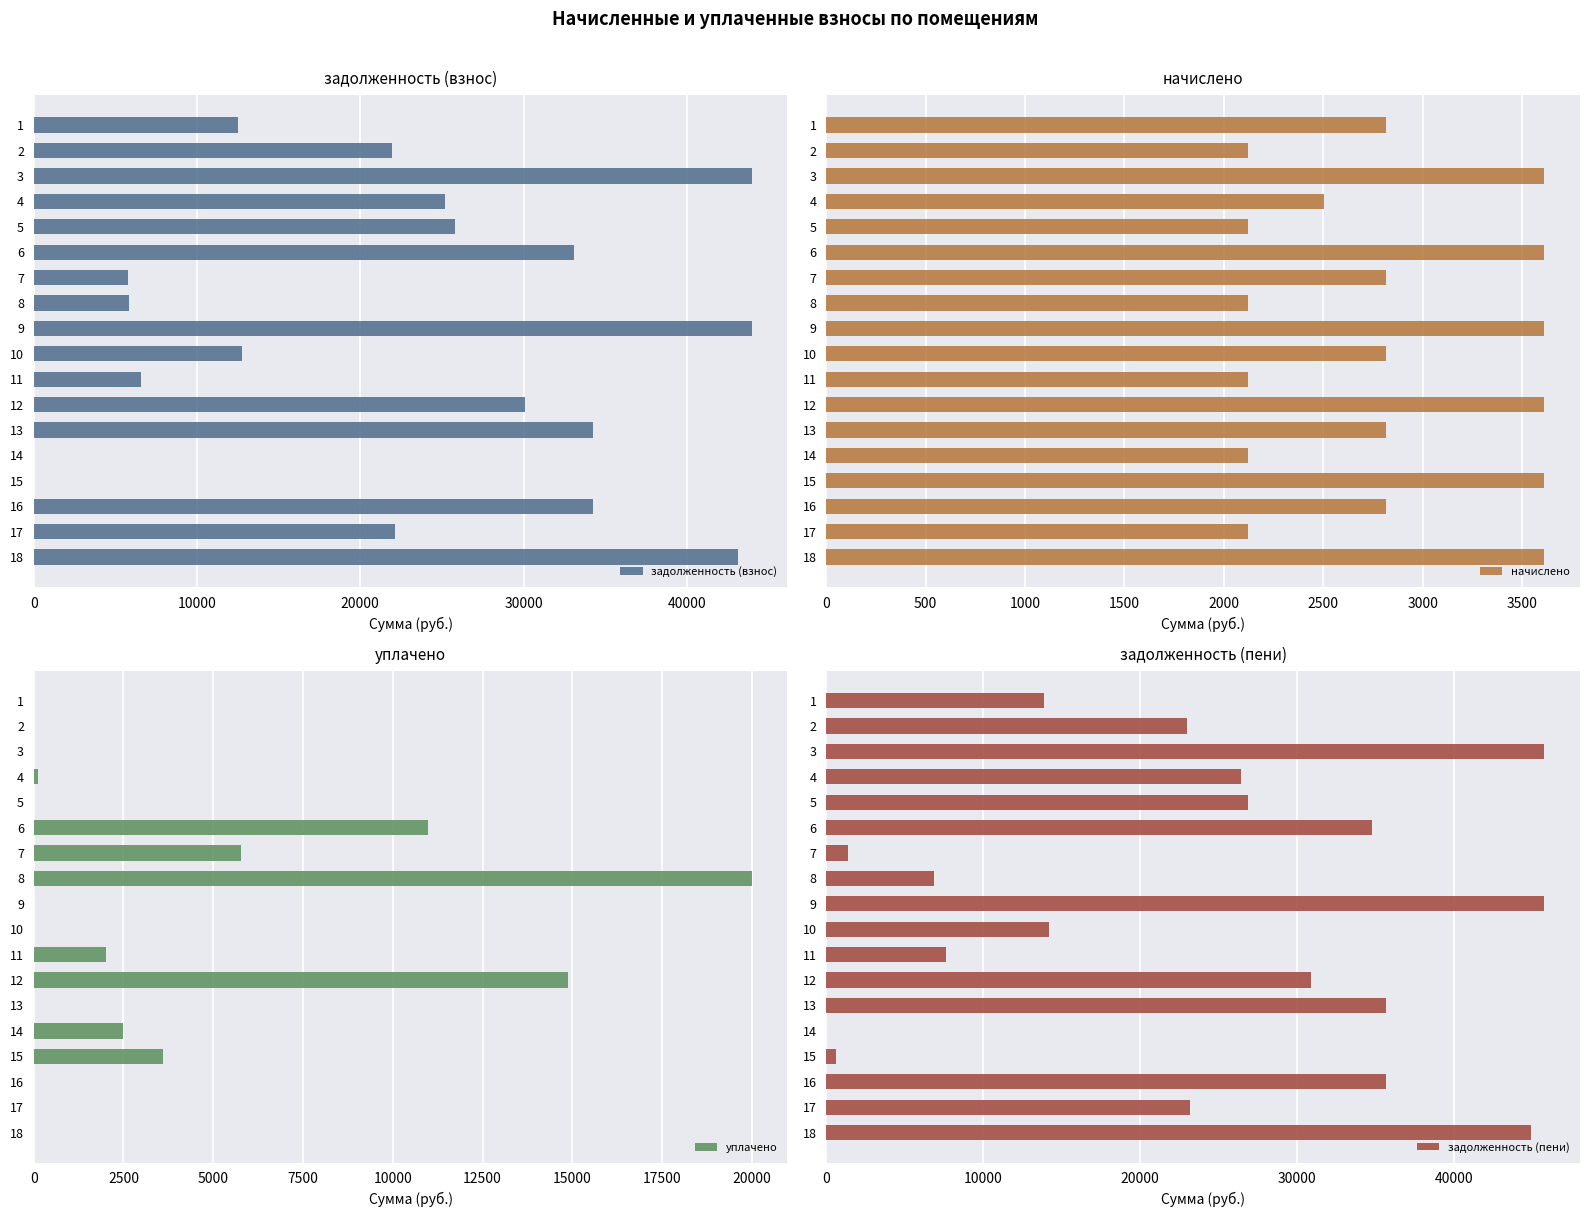

What is the value of the начислено bar at the 4th from the left?

2503.8